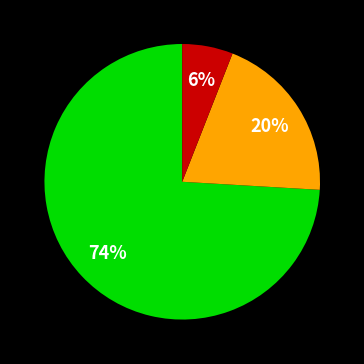

Is there any slice that represents more than half of the pie?

Yes